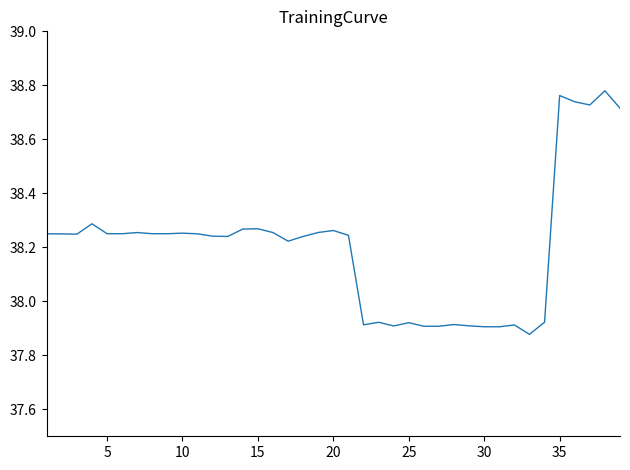

How many lines are shown in the chart?

1